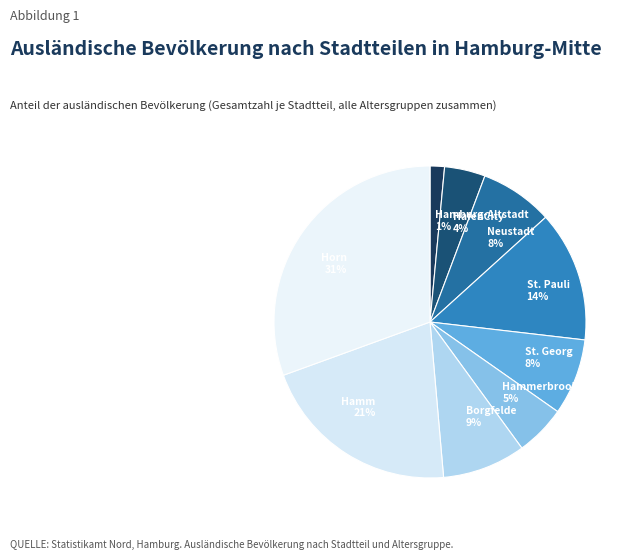

What is the smallest slice in the pie chart?

Hamburg-Altstadt 1%